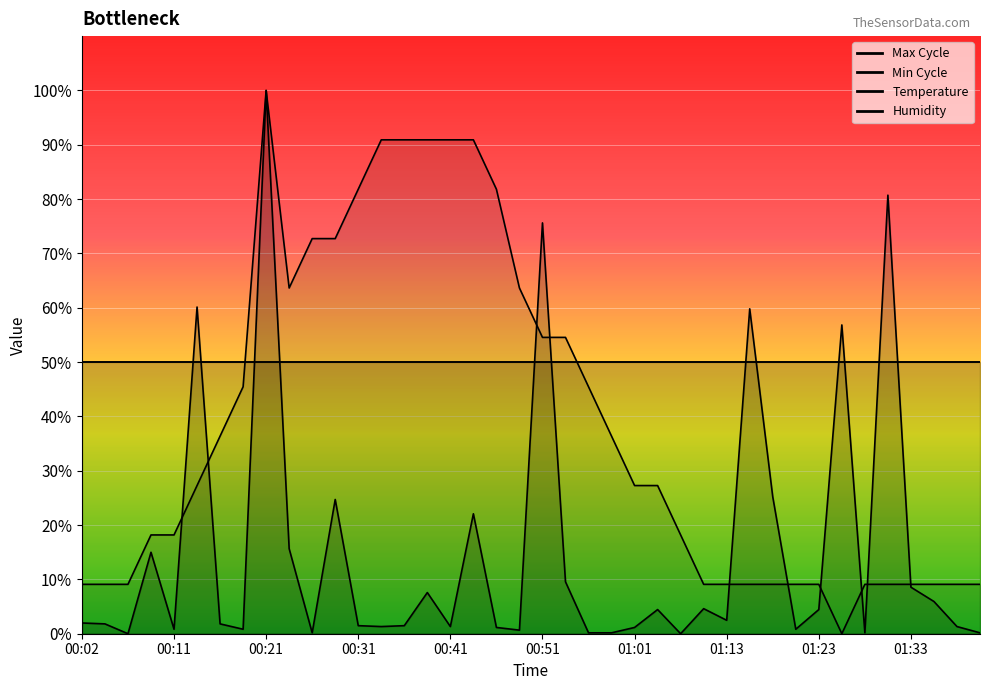

What is the difference between the highest and lowest values at 00:43?

68.8